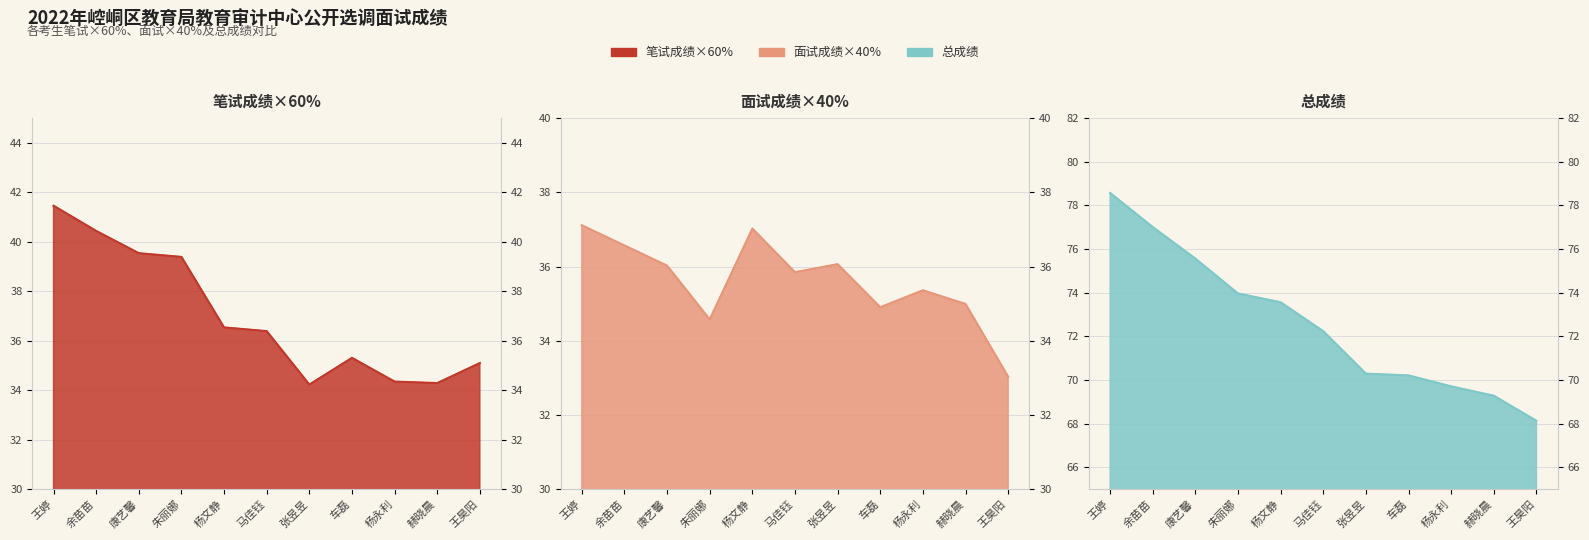

Does the chart have visible grid lines?

Yes